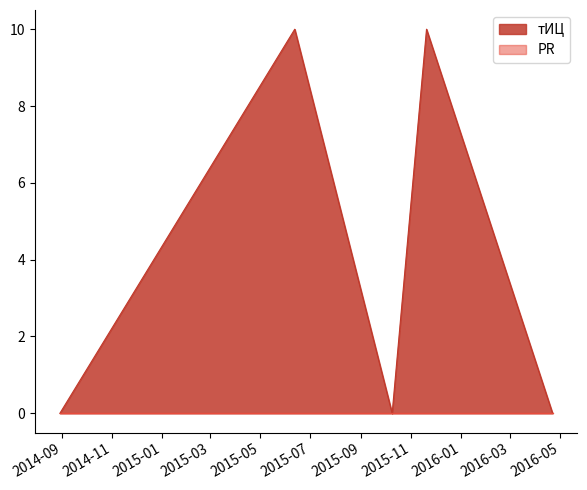

Reading left to right, what are all the values shown in this chart?

0	10	0	10	0